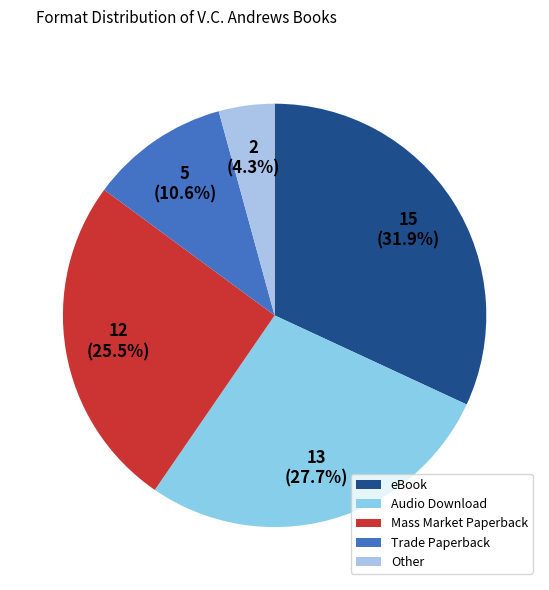

True or false: Other accounts for 4% of the total.

True